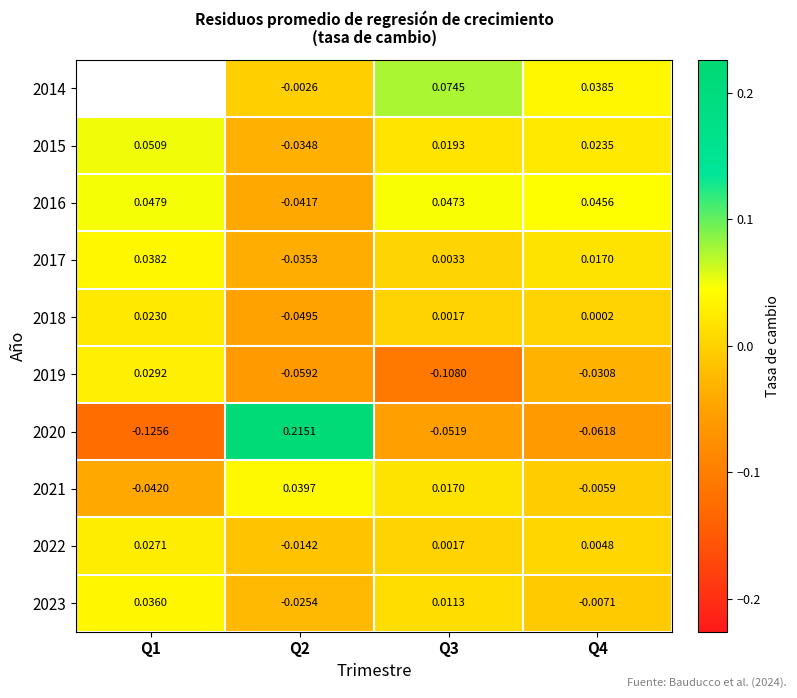

Is the value of 2020 at Q2 greater than the value of 2022 at Q4?

Yes